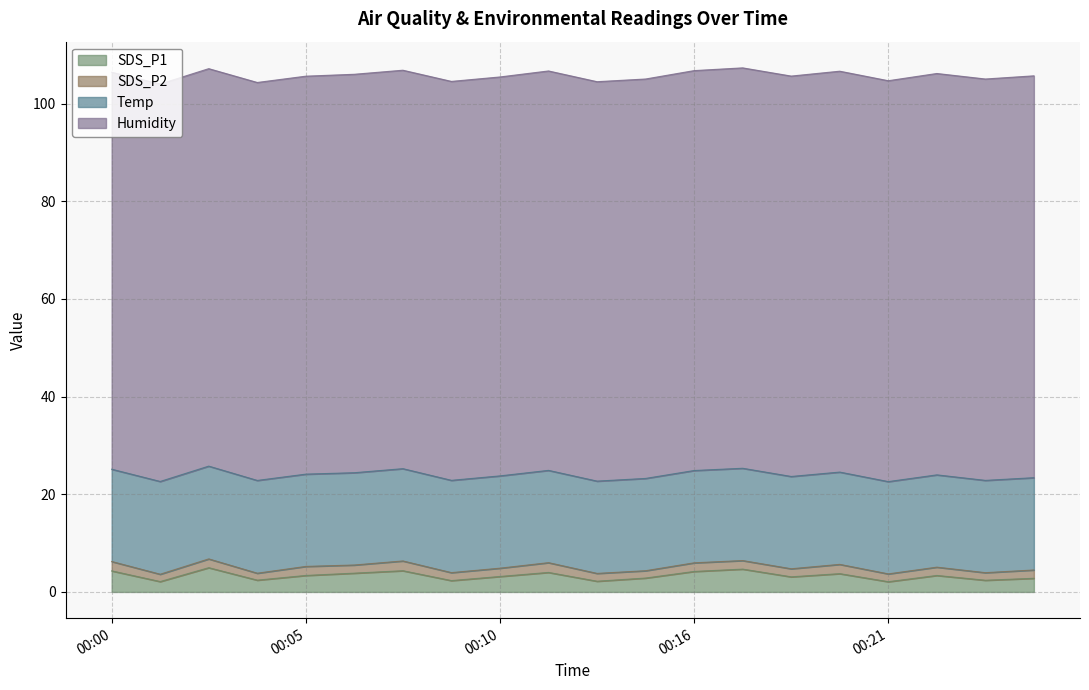

What value does the SDS_P2 series have at 00:25?

1.7